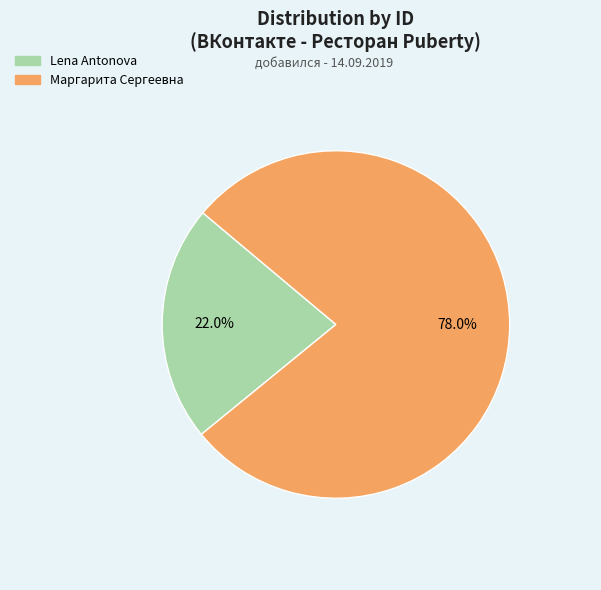

Rank the categories by value from highest to lowest.

Маргарита Сергеевна, Lena Antonova